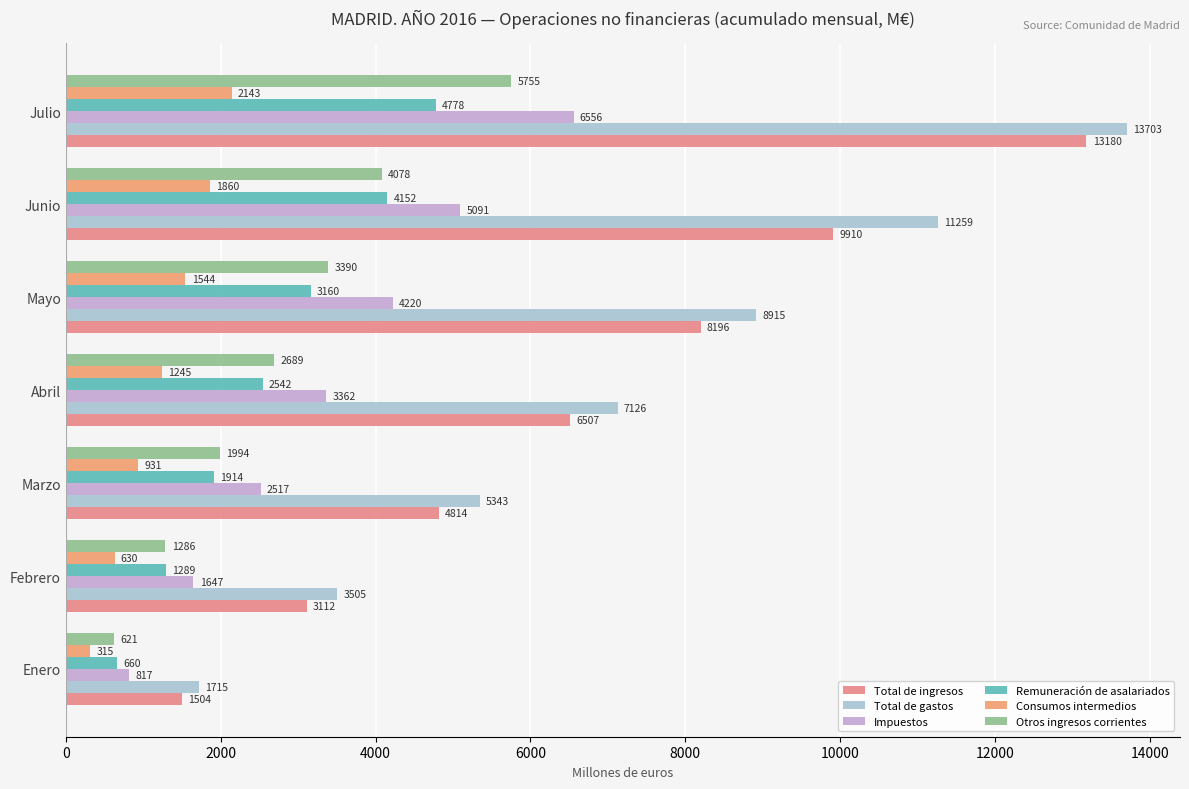

What is the highest value of the Remuneración de asalariados series?

4778